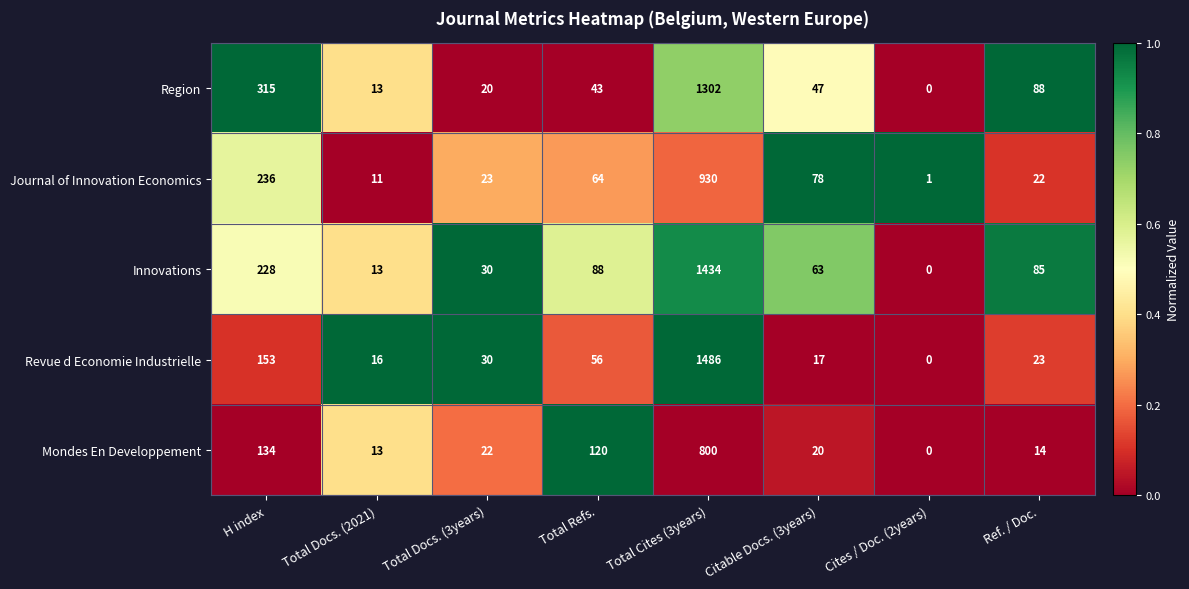

Which series has the widest spread of values?

Revue d Economie Industrielle